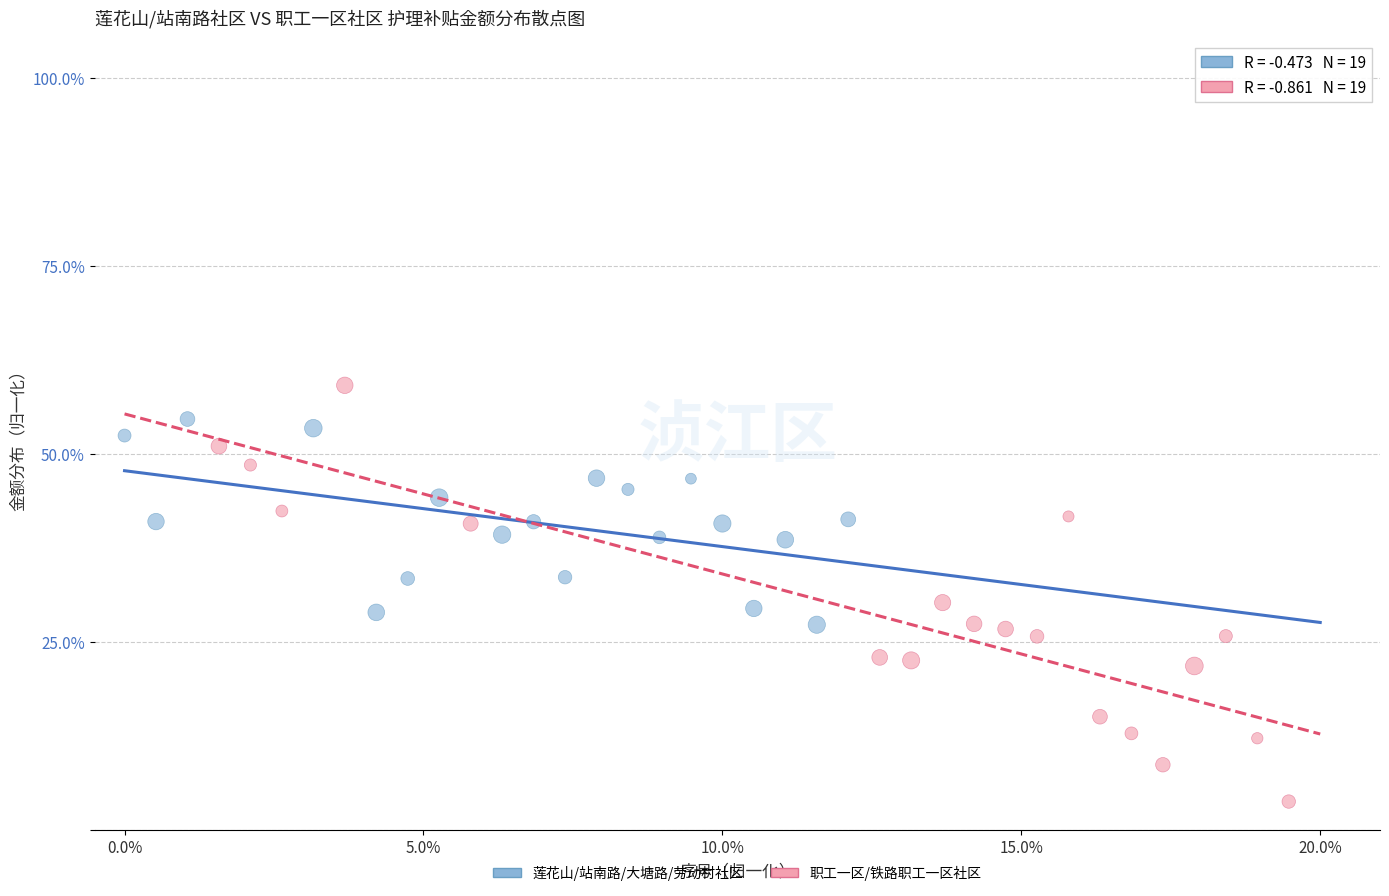

Which series contains the highest Y value?

职工一区/铁路职工一区社区